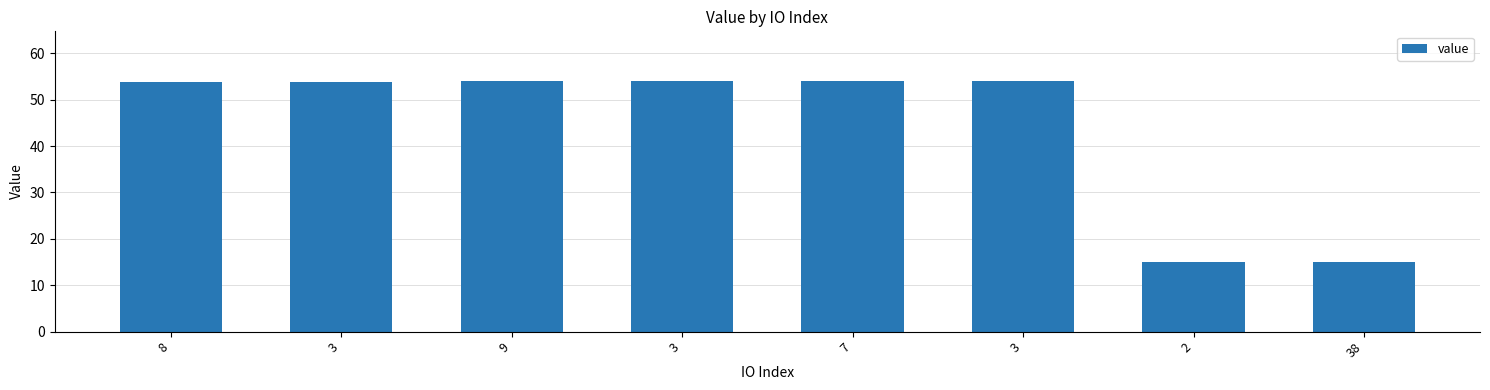

What is the change in value from 9 to 38?

-38.9